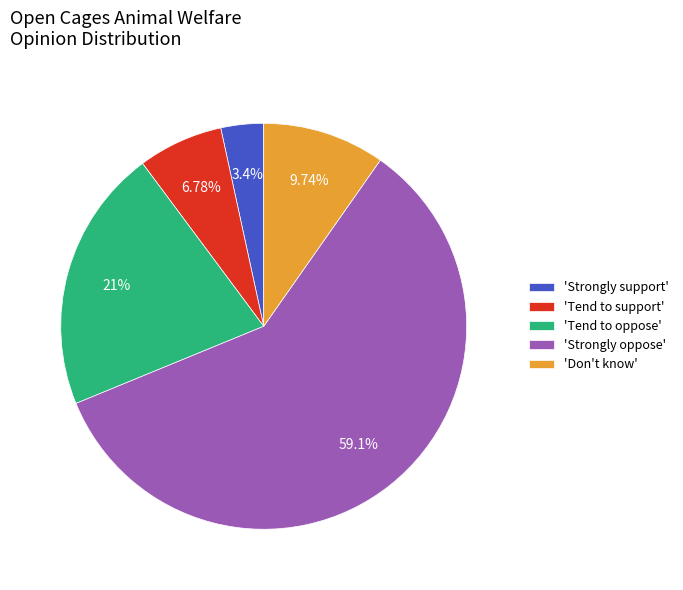

Between 'Strongly support' and 'Don't know', which is larger?

'Don't know'